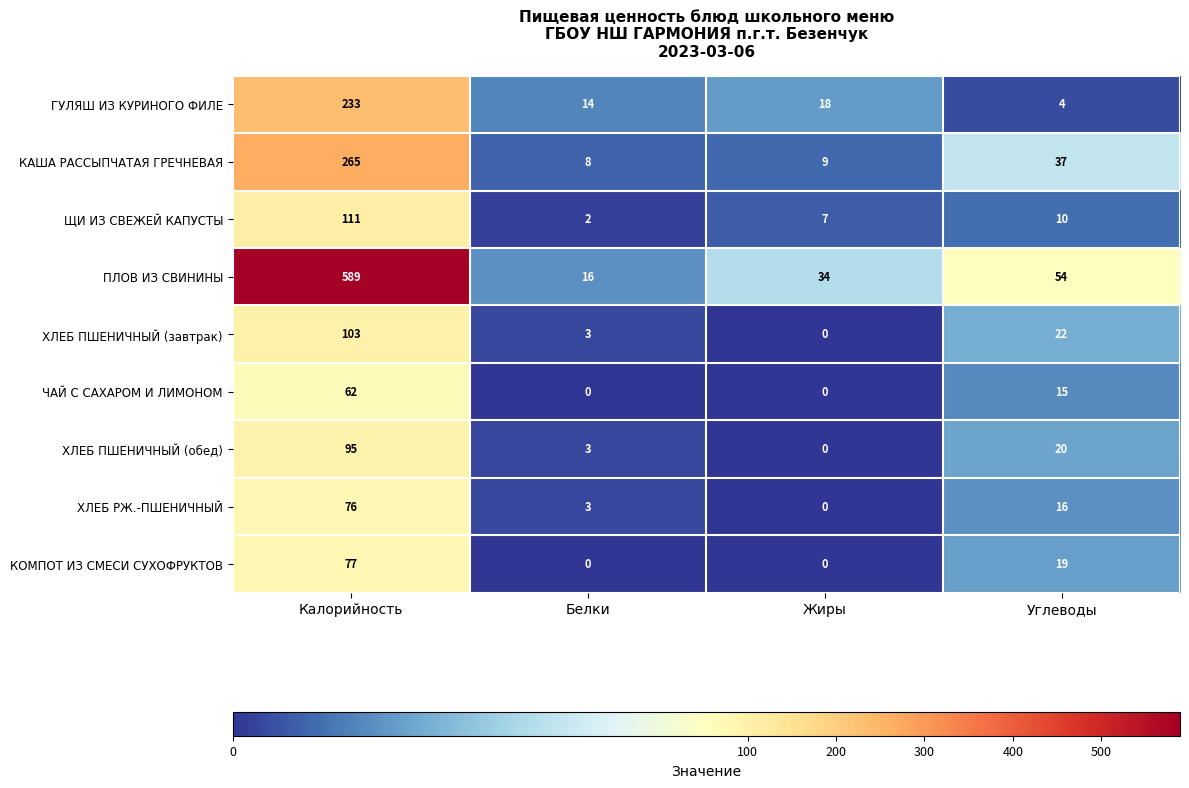

List the labels in order of КАША РАССЫПЧАТАЯ ГРЕЧНЕВАЯ value, largest first.

Калорийность, Углеводы, Жиры, Белки